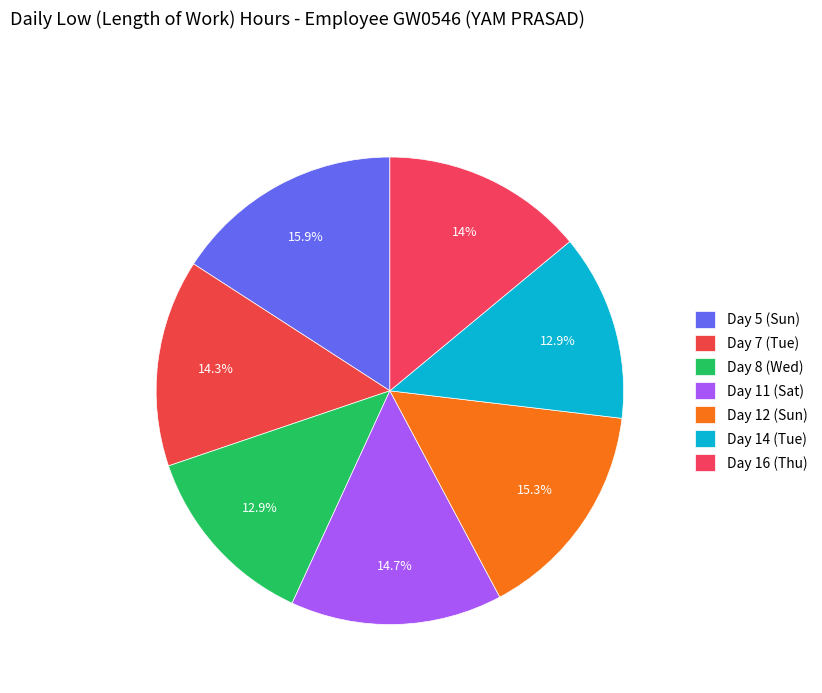

Combined, what portion of the pie is Day 5 (Sun) and Day 7 (Tue)?

30.2%